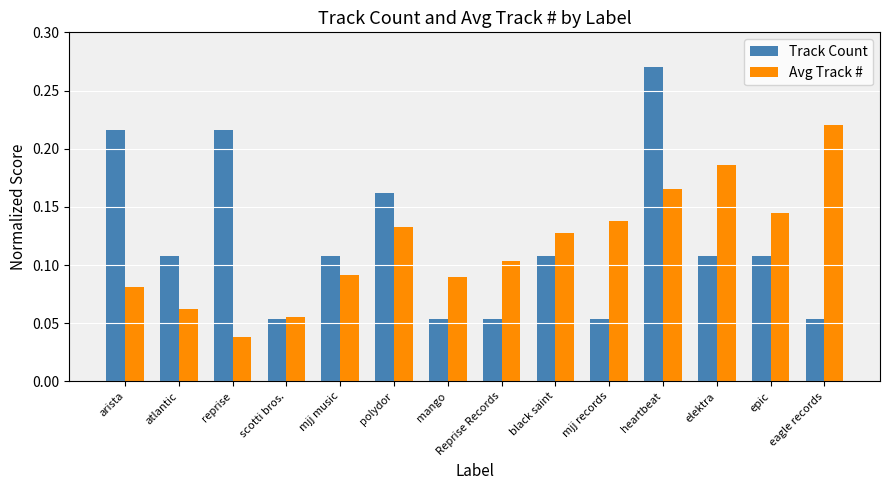

Are the bars grouped side by side (vs. stacked)?

Yes